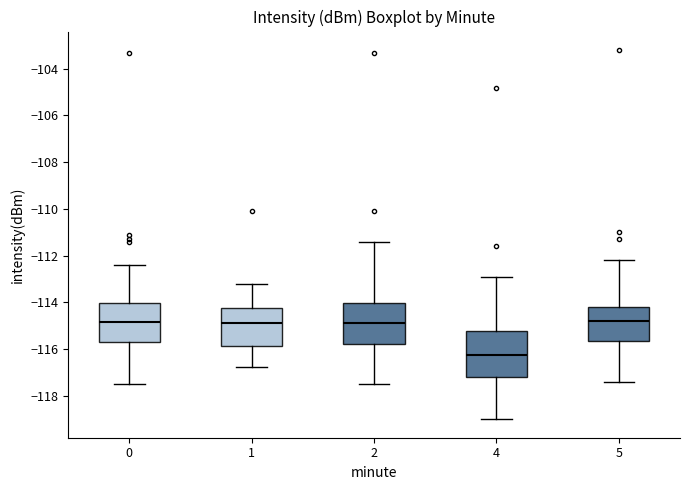

Reading left to right, transcribe this box plot: for each box, give where its median line is, the range the box spans, and where its two whiskers end, as read against the y-axis. The values are not printed on the chart, so give them approximately, as read against the axis.

0: median -114.8, box -115.8 to -114.0, whiskers -117.6 to -112.4
1: median -114.8, box -115.8 to -114.2, whiskers -116.8 to -113.2
2: median -114.8, box -115.8 to -114.0, whiskers -117.6 to -111.4
4: median -116.2, box -117.2 to -115.2, whiskers -119.0 to -113.0
5: median -114.8, box -115.6 to -114.2, whiskers -117.4 to -112.2